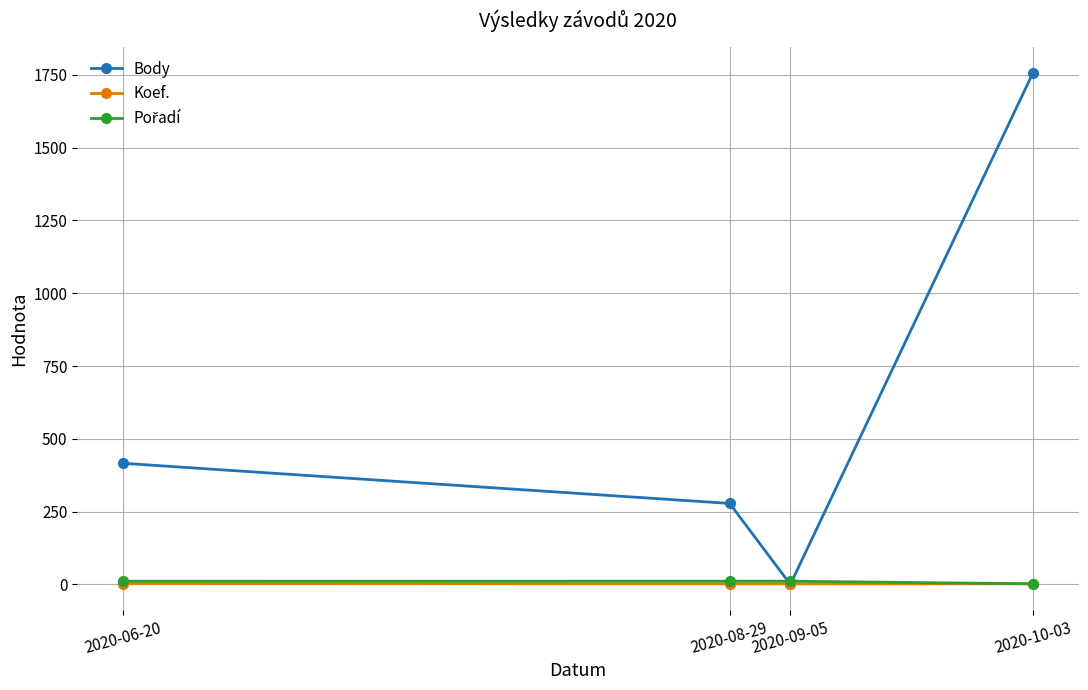

Which series has the largest total across all categories?

Body